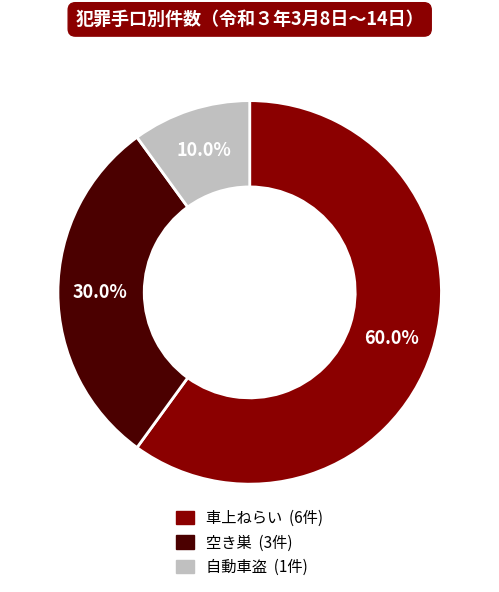

How many segments does this pie chart have?

3